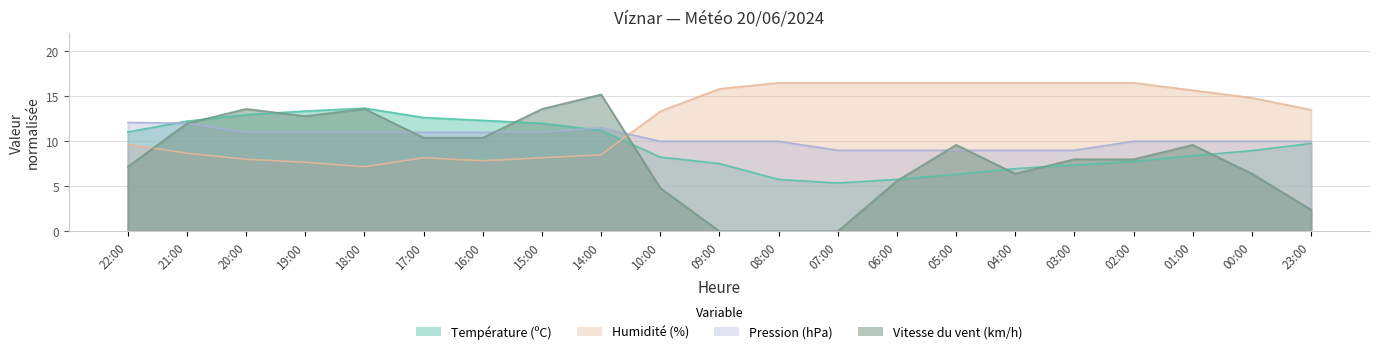

At how many categories does at least one series exceed 8?

21